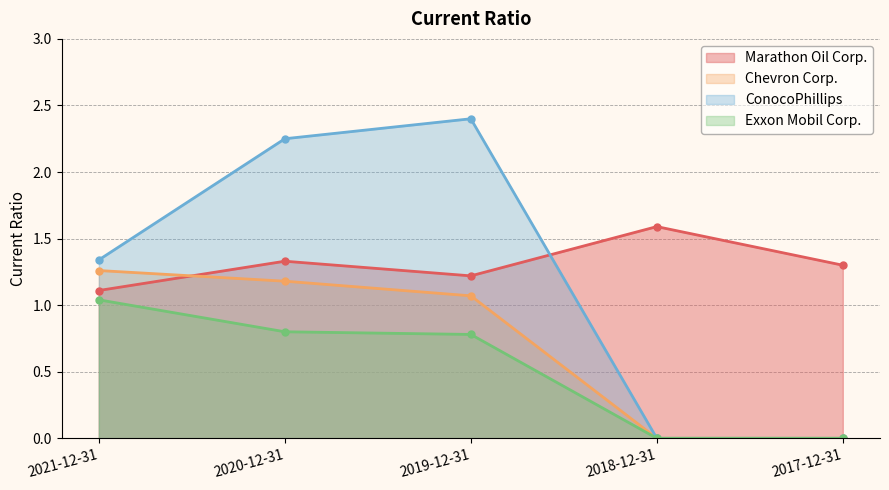

What is the label of the 1st point from the left?

2021-12-31